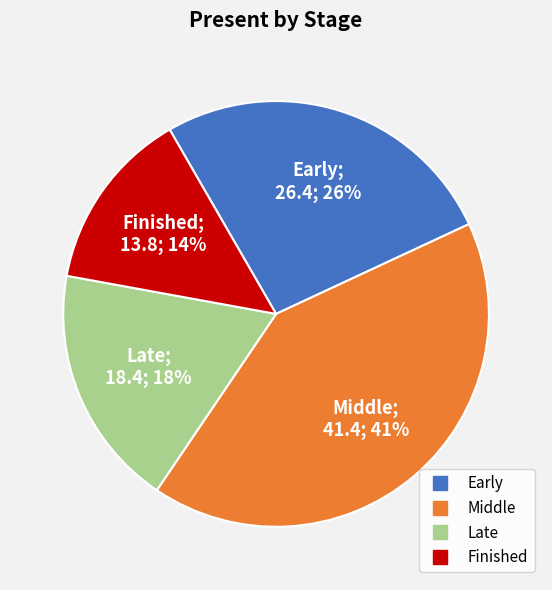

Between Finished and Early, which is larger?

Early